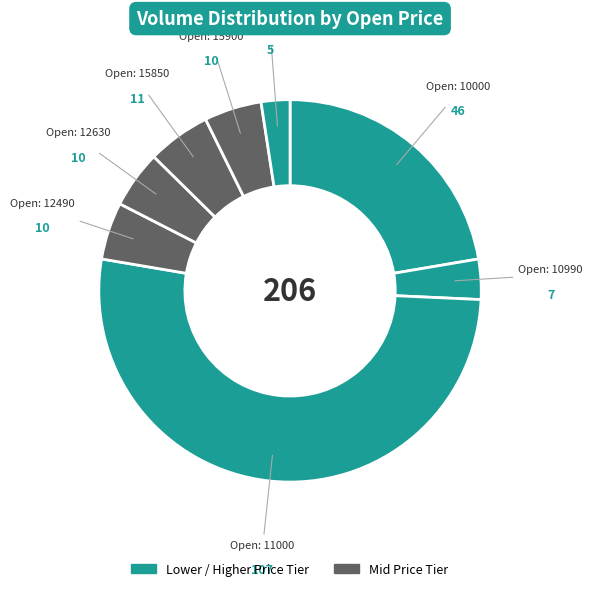

Which category has the smallest portion of the pie?

16990